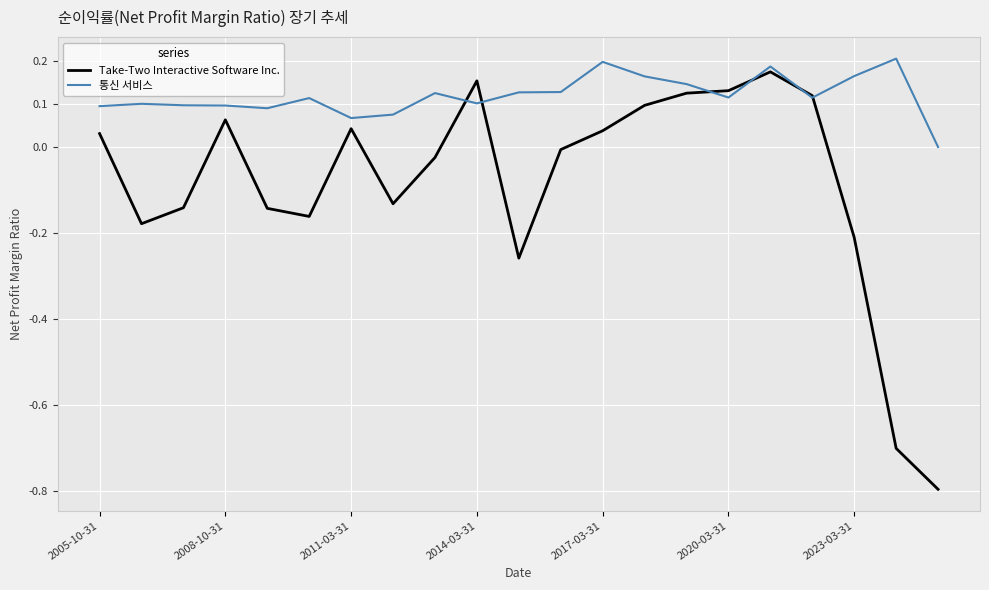

Rank the series by their average value, from lowest to highest.

Take-Two Interactive Software Inc., 통신 서비스